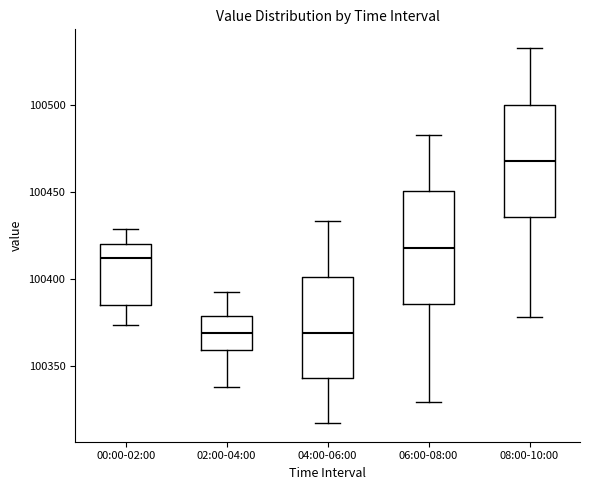

Where is the lower edge of the box for 08:00-10:00 on the y-axis? The values are not printed on the chart, so give them approximately, as read against the axis.

100435